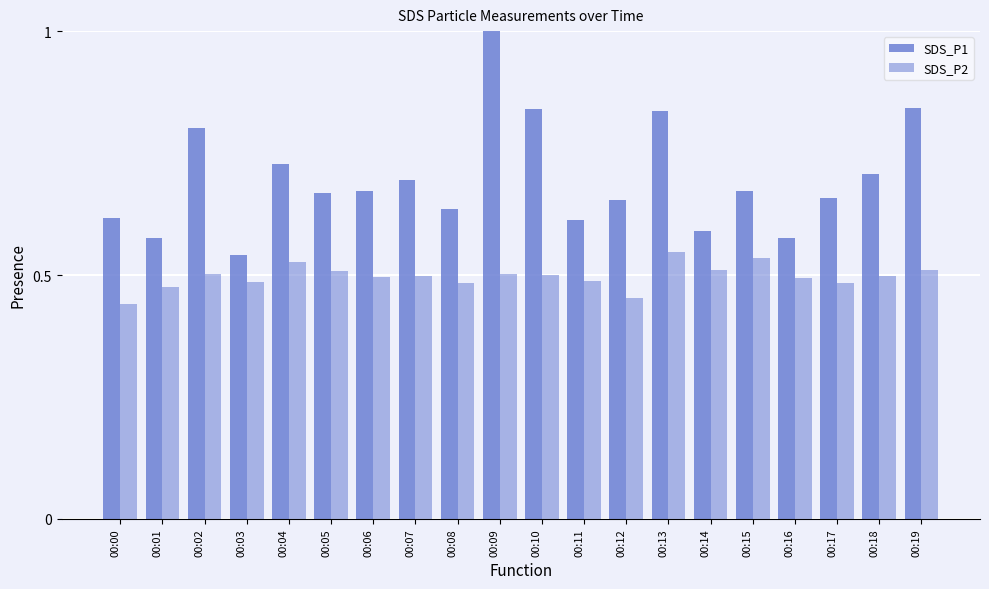

Count the number of categories in the chart.

20